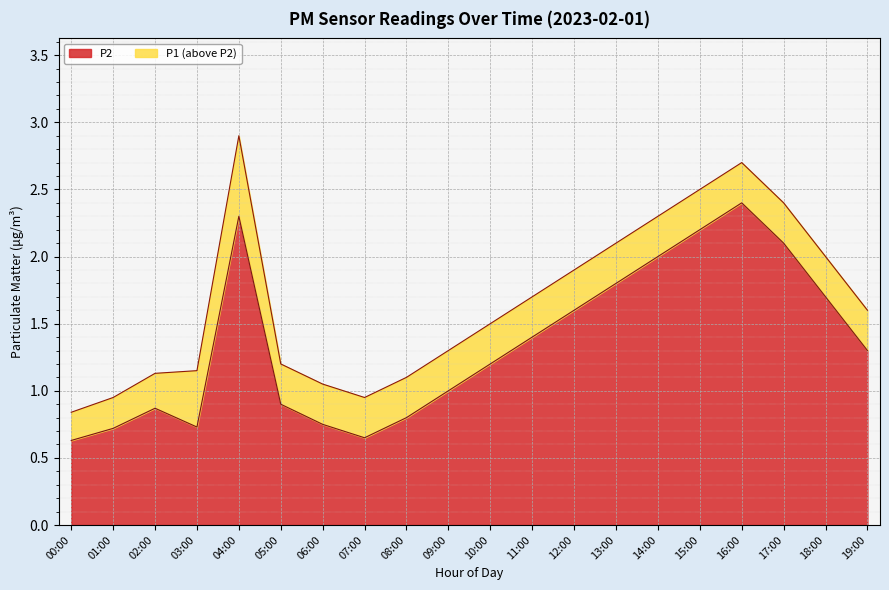

Is the value of P1 at 10:00 greater than the value of P2 at 10:00?

Yes